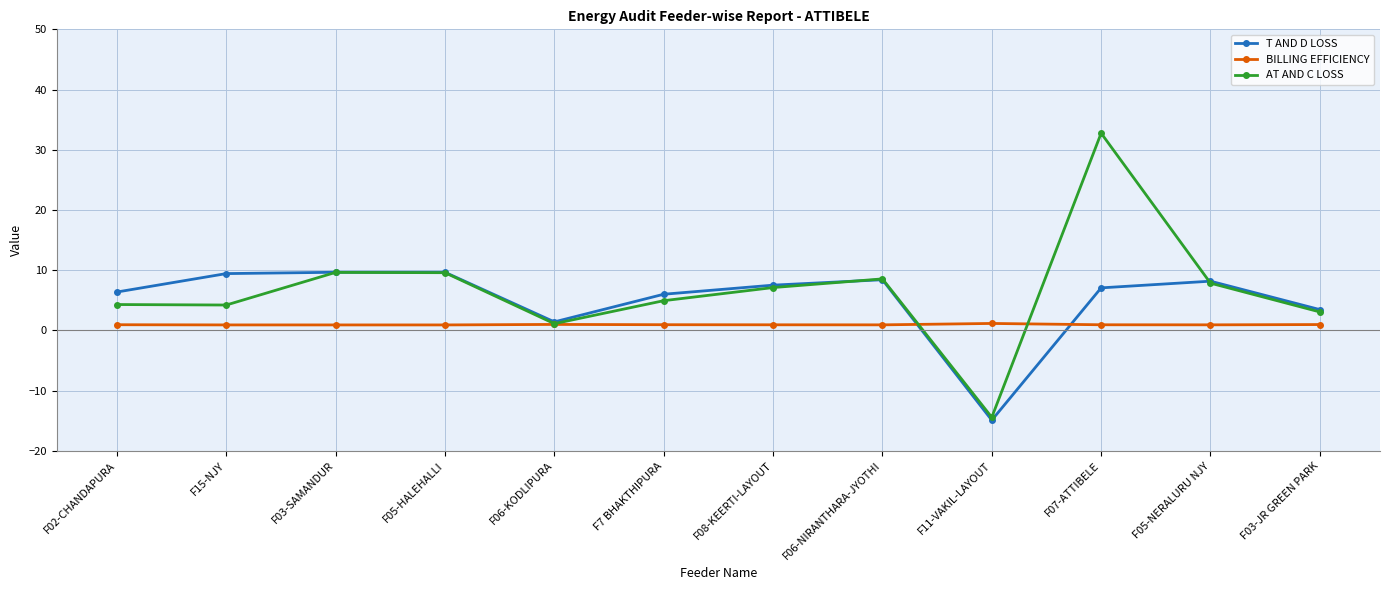

List the series in order of their peak value, lowest first.

BILLING EFFICIENCY, T AND D LOSS, AT AND C LOSS